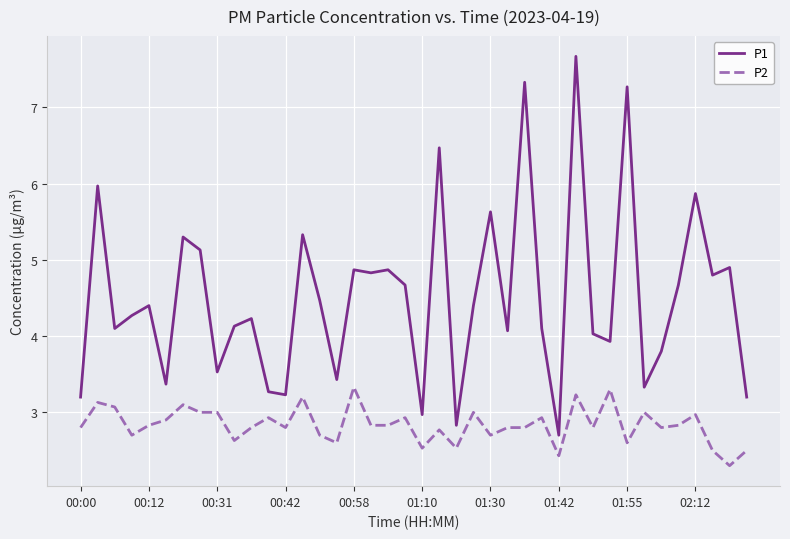

True or false: P2 and P1 cross at least once.

False